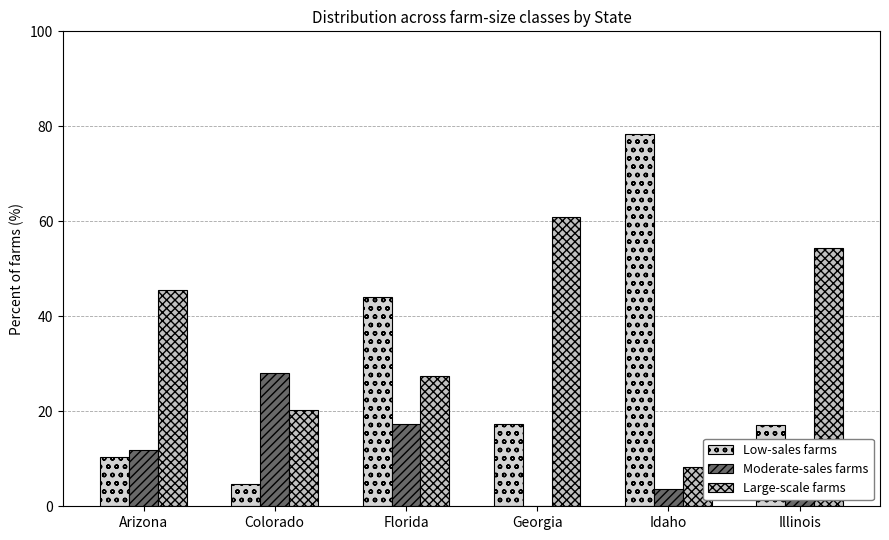

Are the bars grouped side by side (vs. stacked)?

Yes